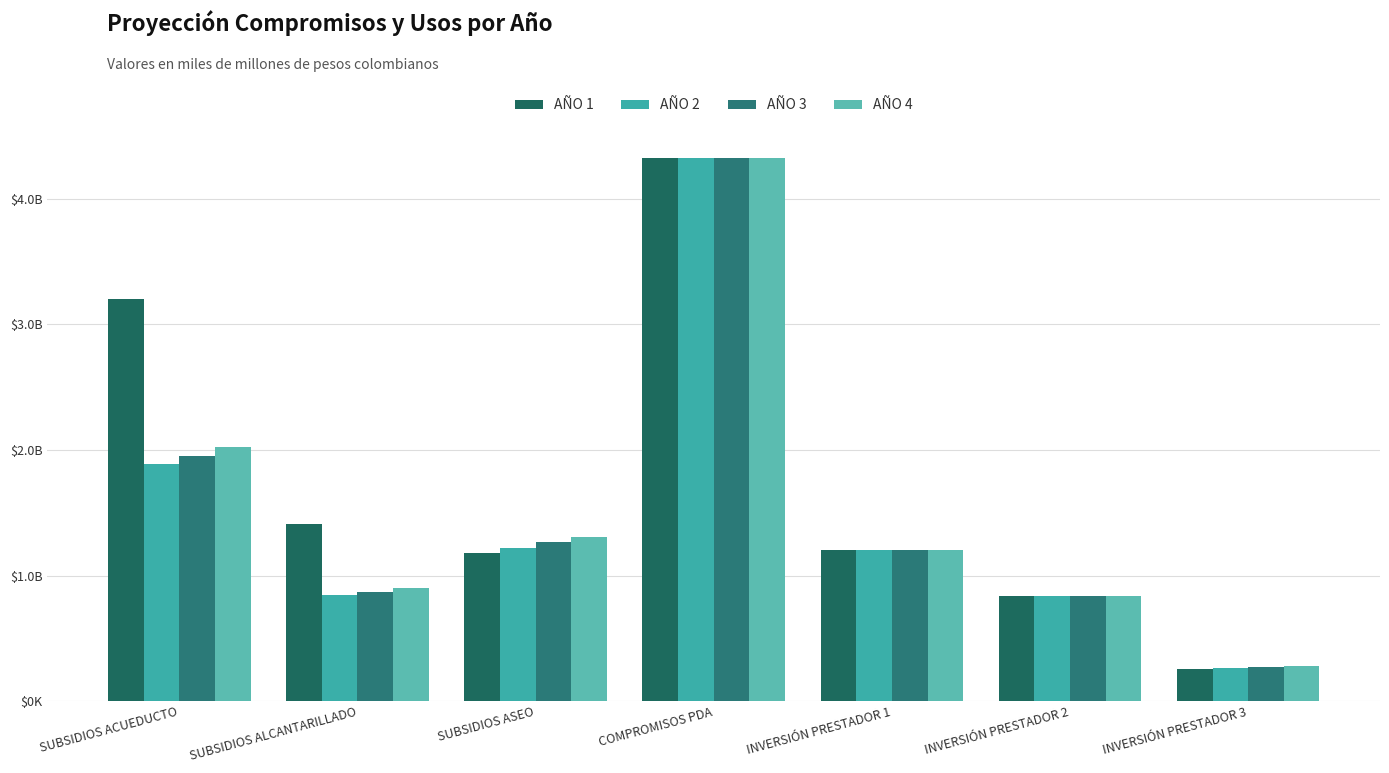

Is it true that AÑO 4 equals 901276400.2 at SUBSIDIOS ALCANTARILLADO?

True